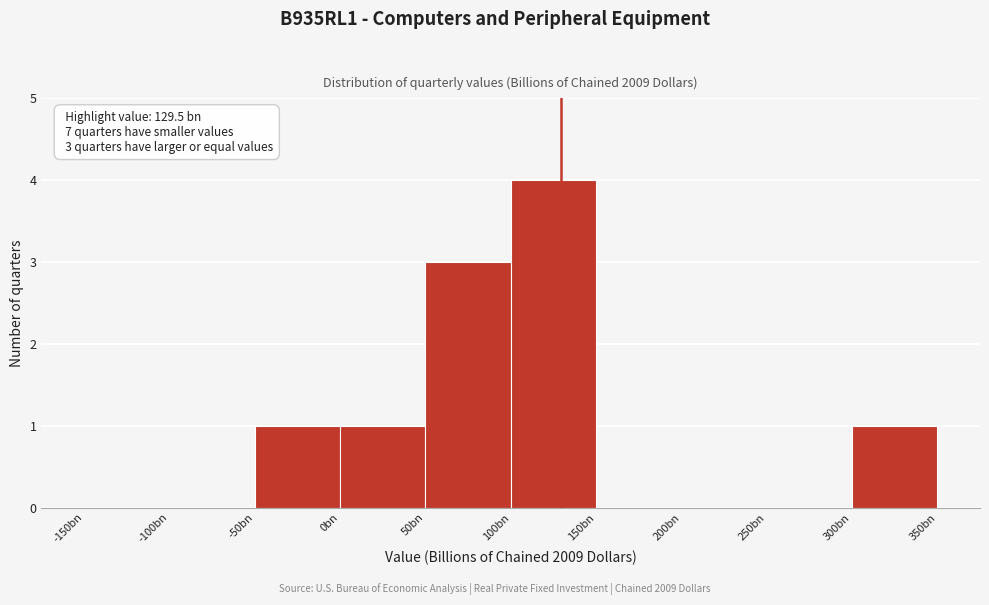

Reading left to right, extract all data points from this chart.

-150bn=0	-100bn=0	-50bn=1	0bn=1	50bn=3	100bn=4	150bn=0	200bn=0	250bn=0	300bn=1